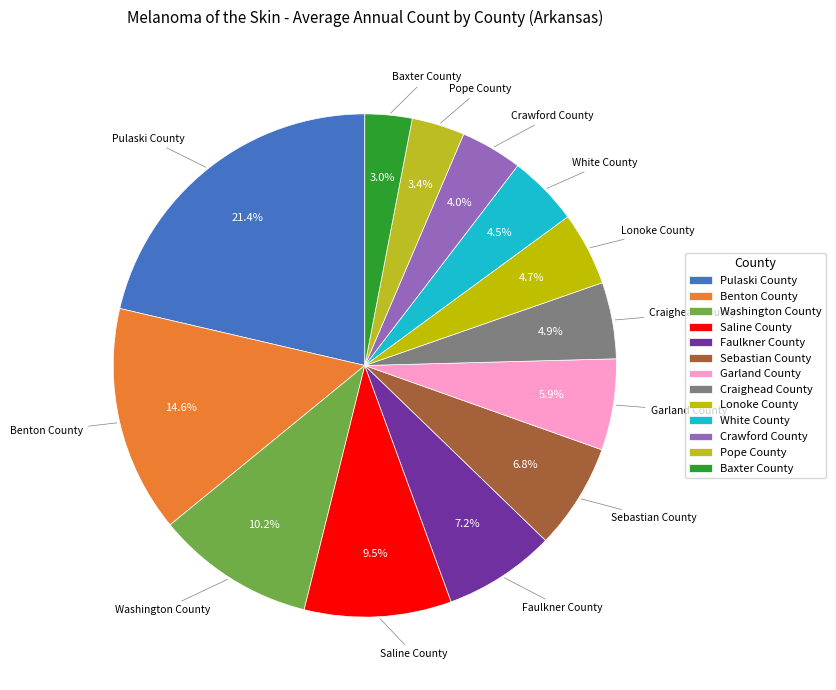

Count the number of slices in the pie.

13